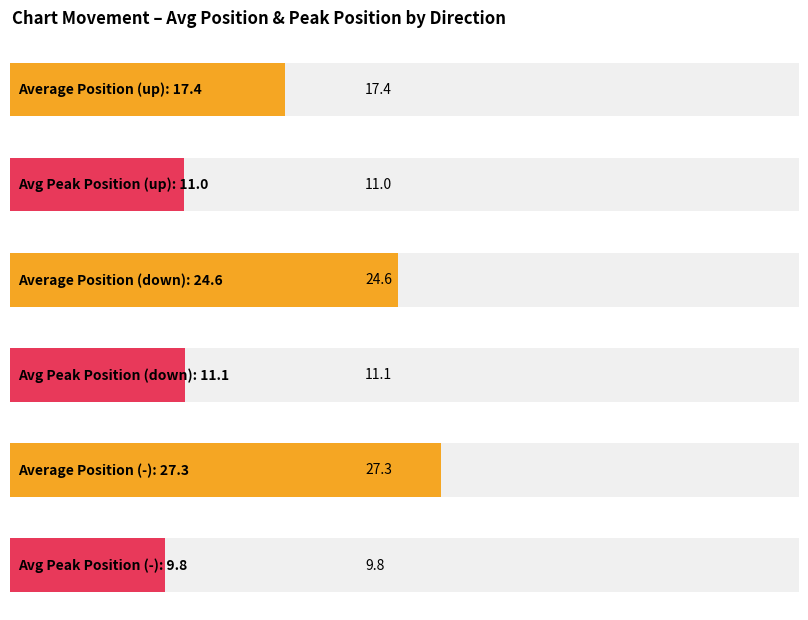

How many series are shown in this chart?

3